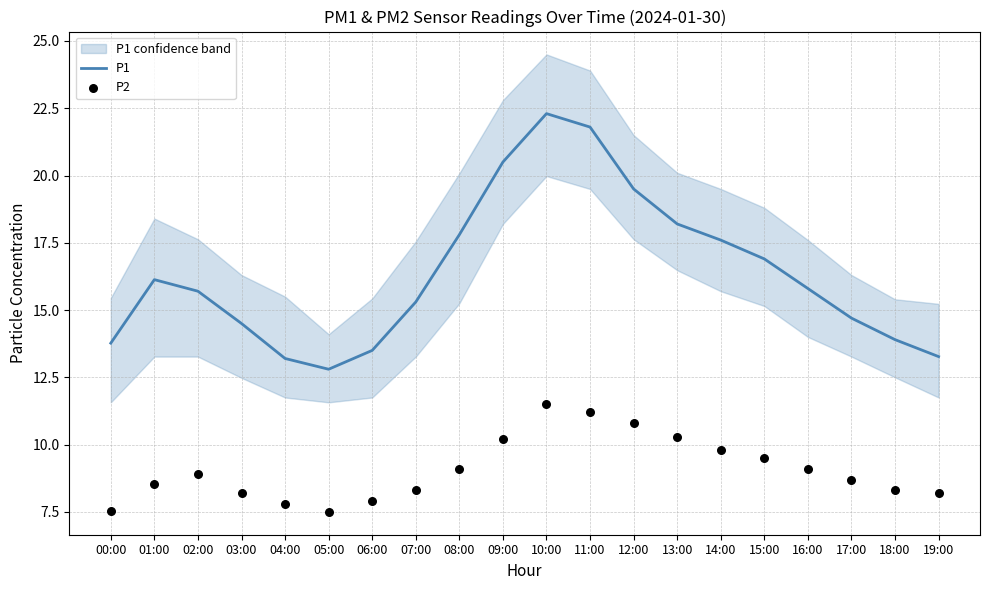

What is the total value across all series at 19:00?

21.5